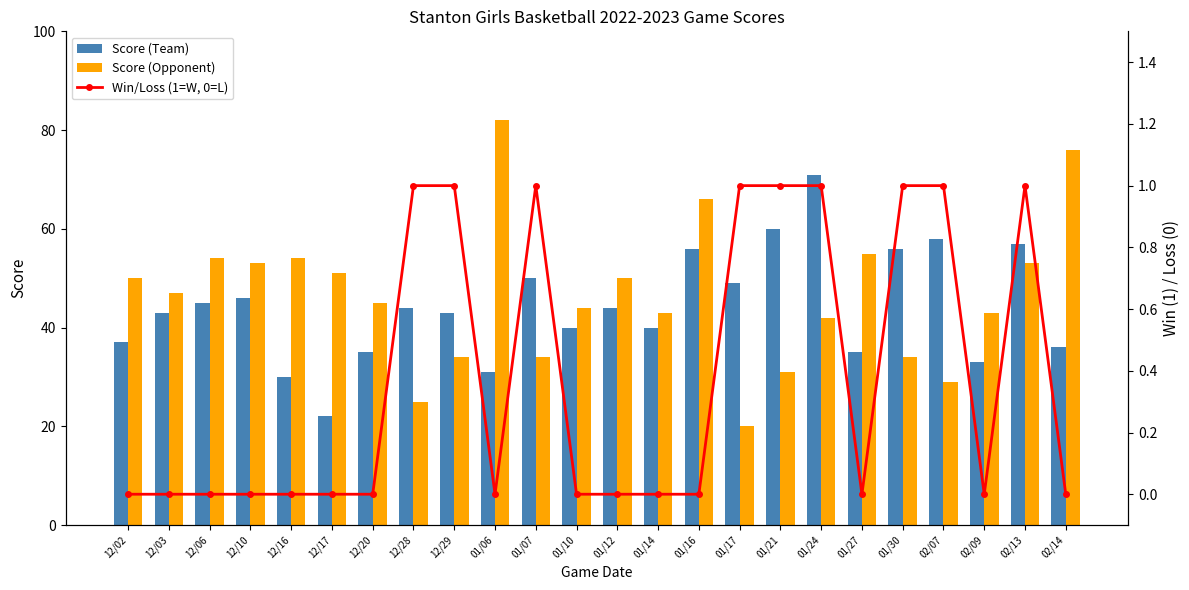

What is the label of the 3rd bar from the right?

02/09